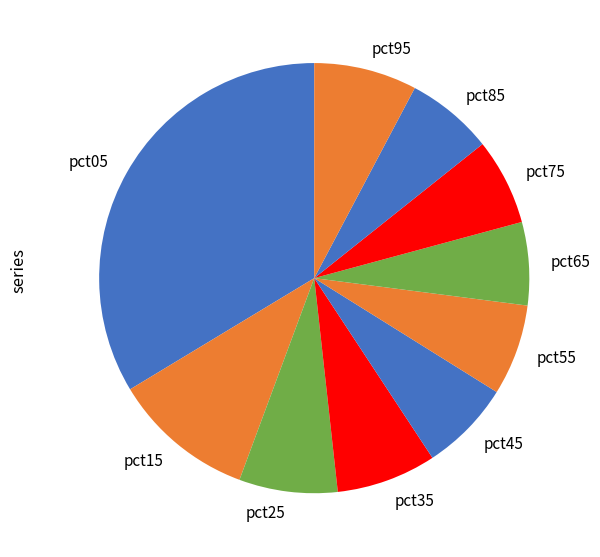

Which category has the biggest portion of the pie?

pct05